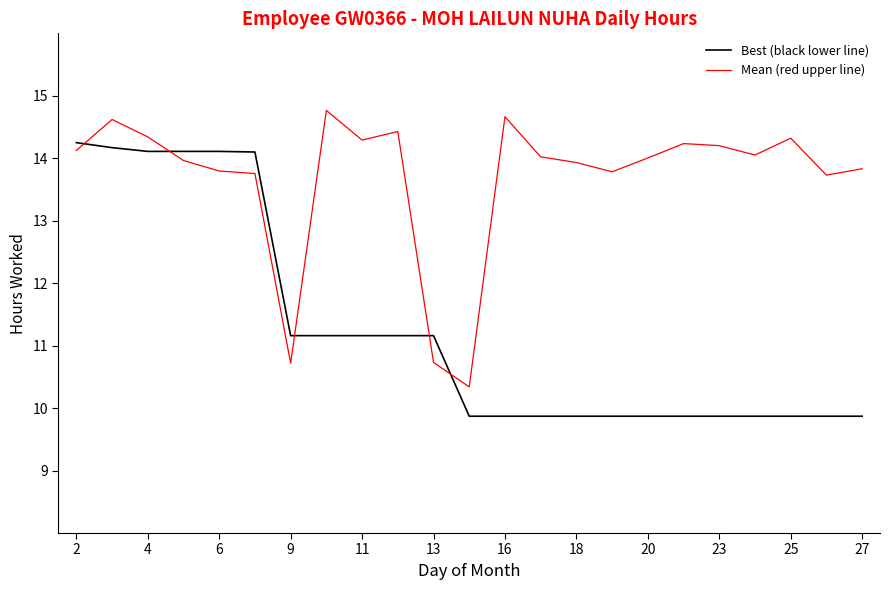

How many intersections are there between Mean (red upper line) and Best (black lower line)?

5